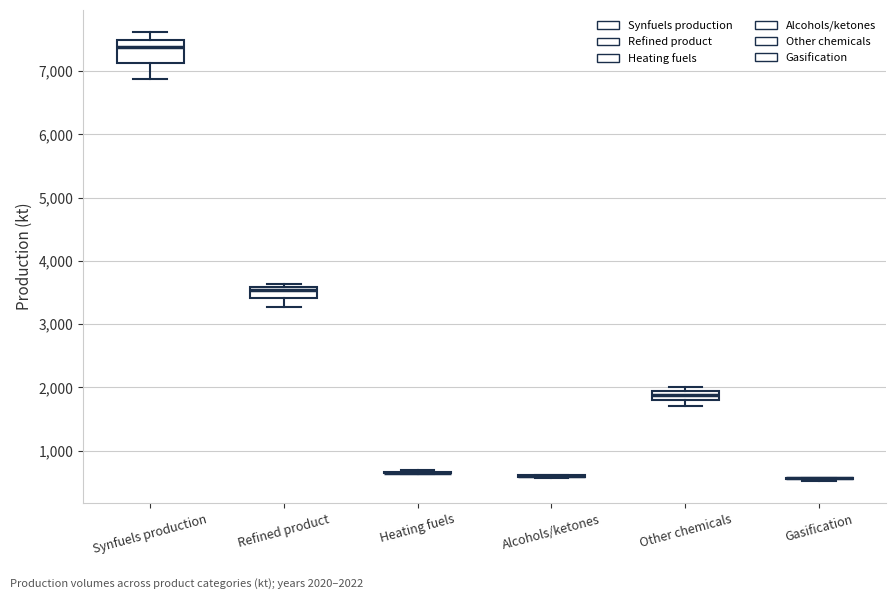

Reading left to right, read every box against the y-axis: the position of its median line, the range the box covers, and the ends of its whiskers. The values are not printed on the chart, so give them approximately, as read against the axis.

Synfuels production: median 7400, box 7100 to 7500, whiskers 6900 to 7600
Refined product: median 3500, box 3400 to 3600, whiskers 3300 to 3600 (just above the box's upper edge)
Heating fuels: box collapsed to a line at 700, whiskers 600 to 700
Alcohols/ketones: box collapsed to a line at 600, whiskers 600 to 600
Other chemicals: median 1900, box 1800 to 2000, whiskers 1700 to 2000 (just above the box's upper edge)
Gasification: box collapsed to a line at 600, whiskers 500 to 600